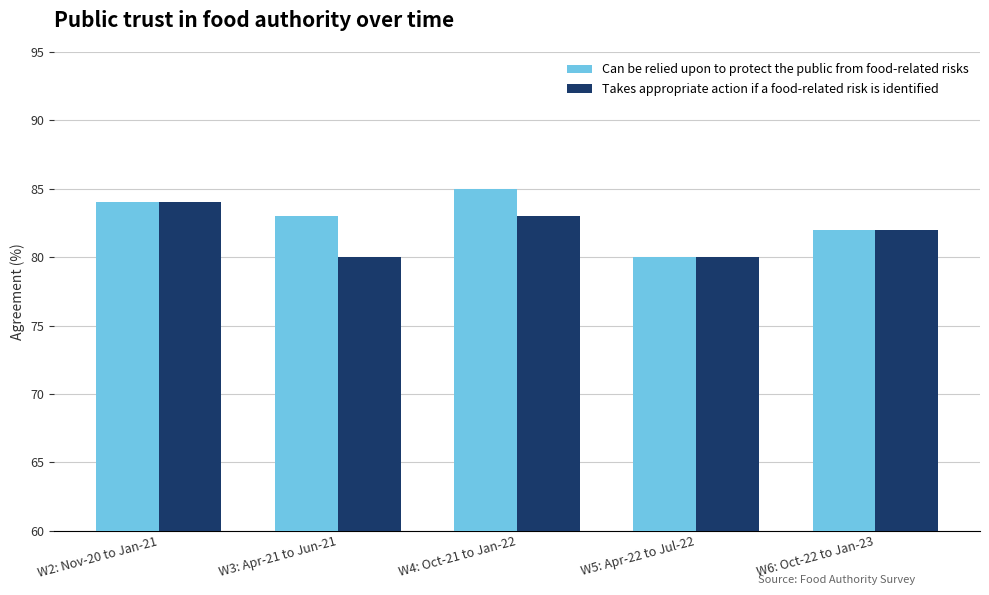

At how many categories does at least one series exceed 81?

4